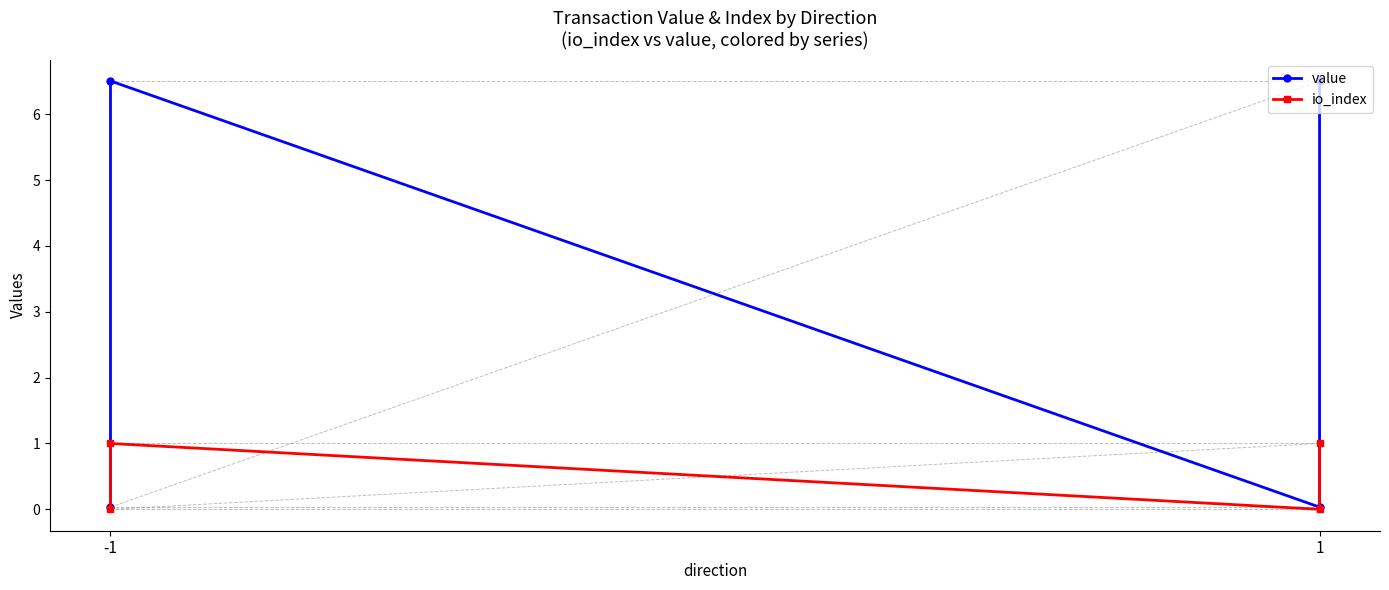

True or false: io_index and value cross at least once.

False